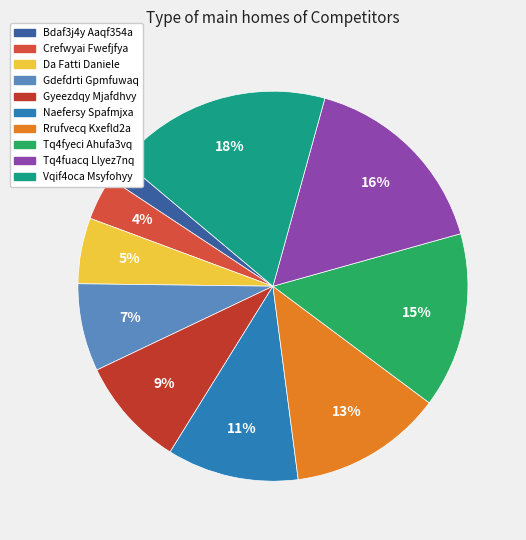

Which slice is the largest?

Vqif4oca Msyfohyy